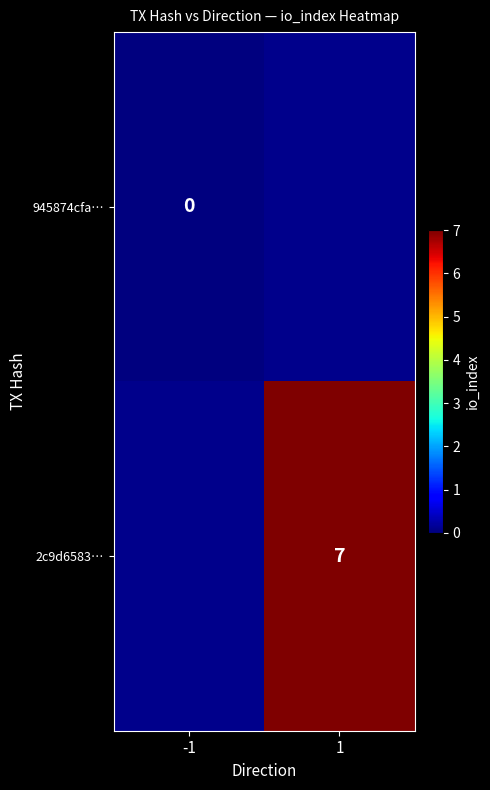

The value of 2c9d6583… at 1 is 7. True or false?

True